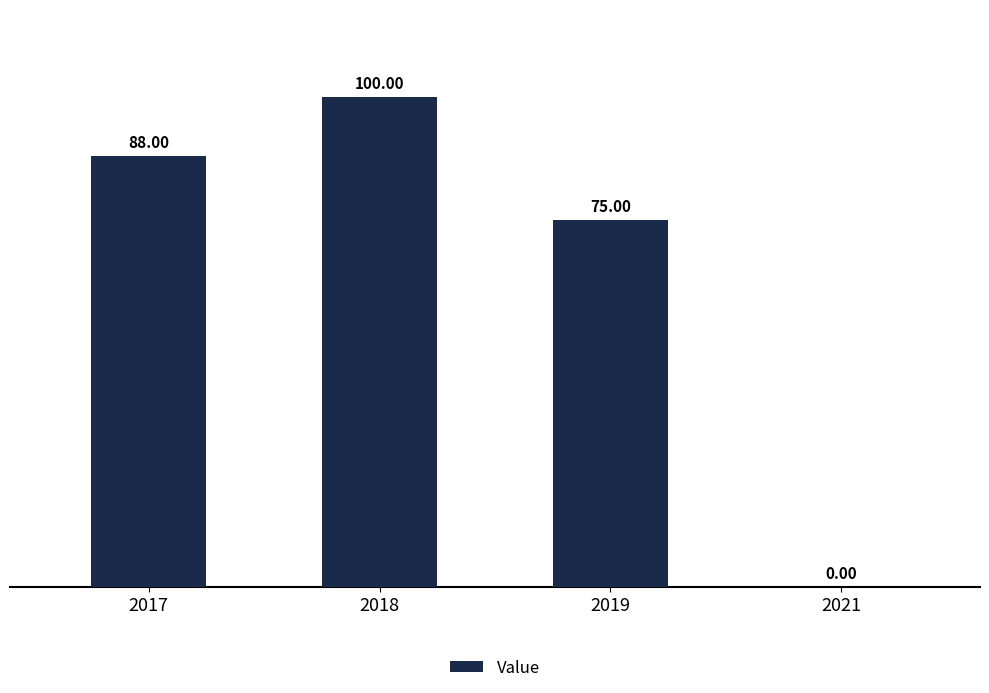

Reading left to right, what are all the values shown in this chart?

2017=88	2018=100	2019=75	2021=0